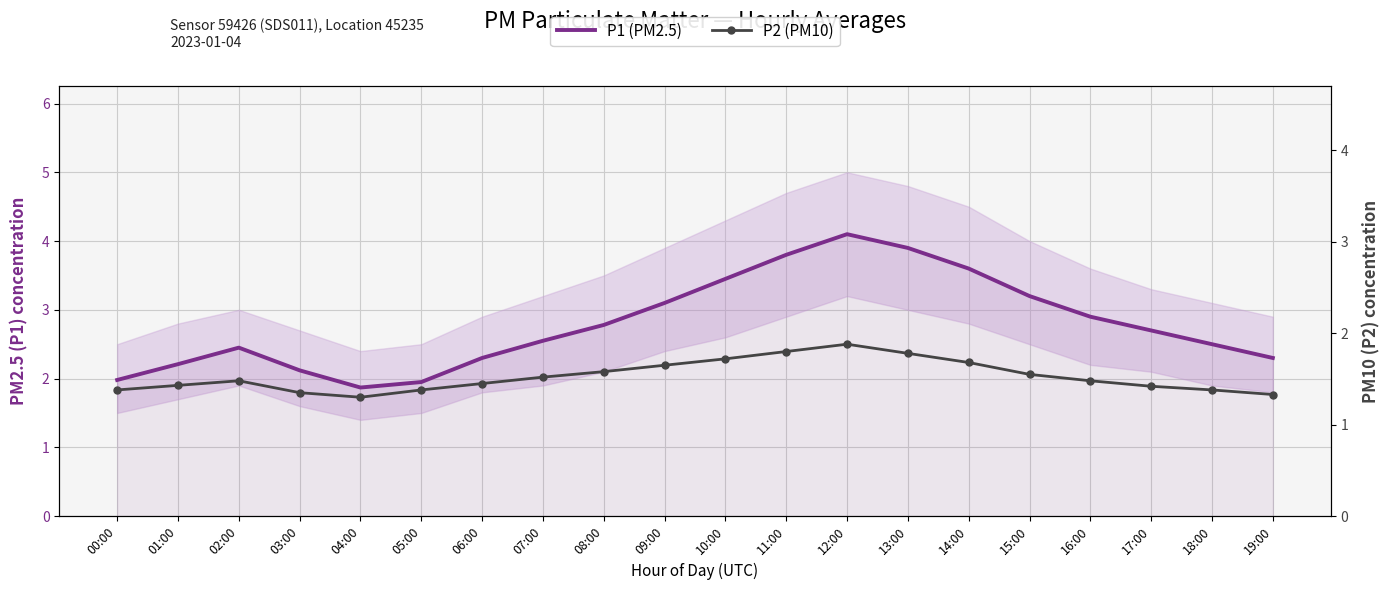

What is the sum of the P2 (PM10) values at 03:00 and 07:00?

2.9